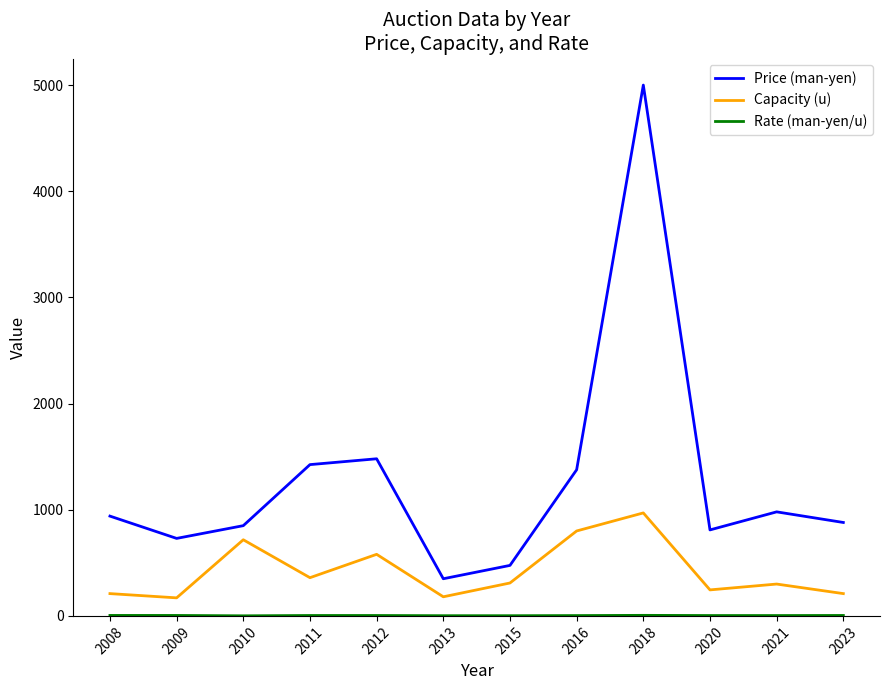

What is the maximum value shown in the chart?

5000.0